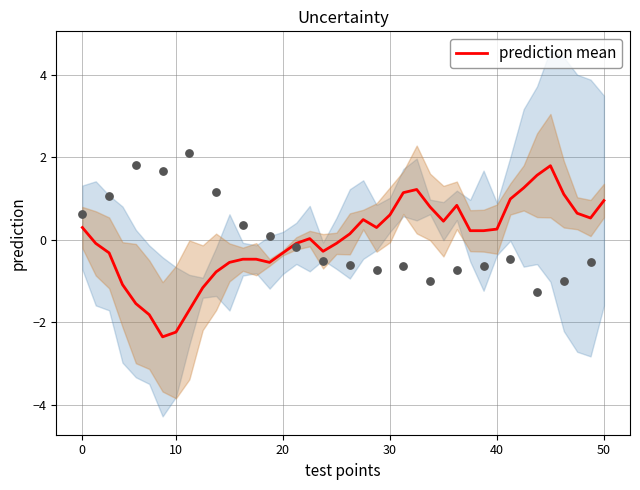

What is the maximum value for prediction mean?

1.8